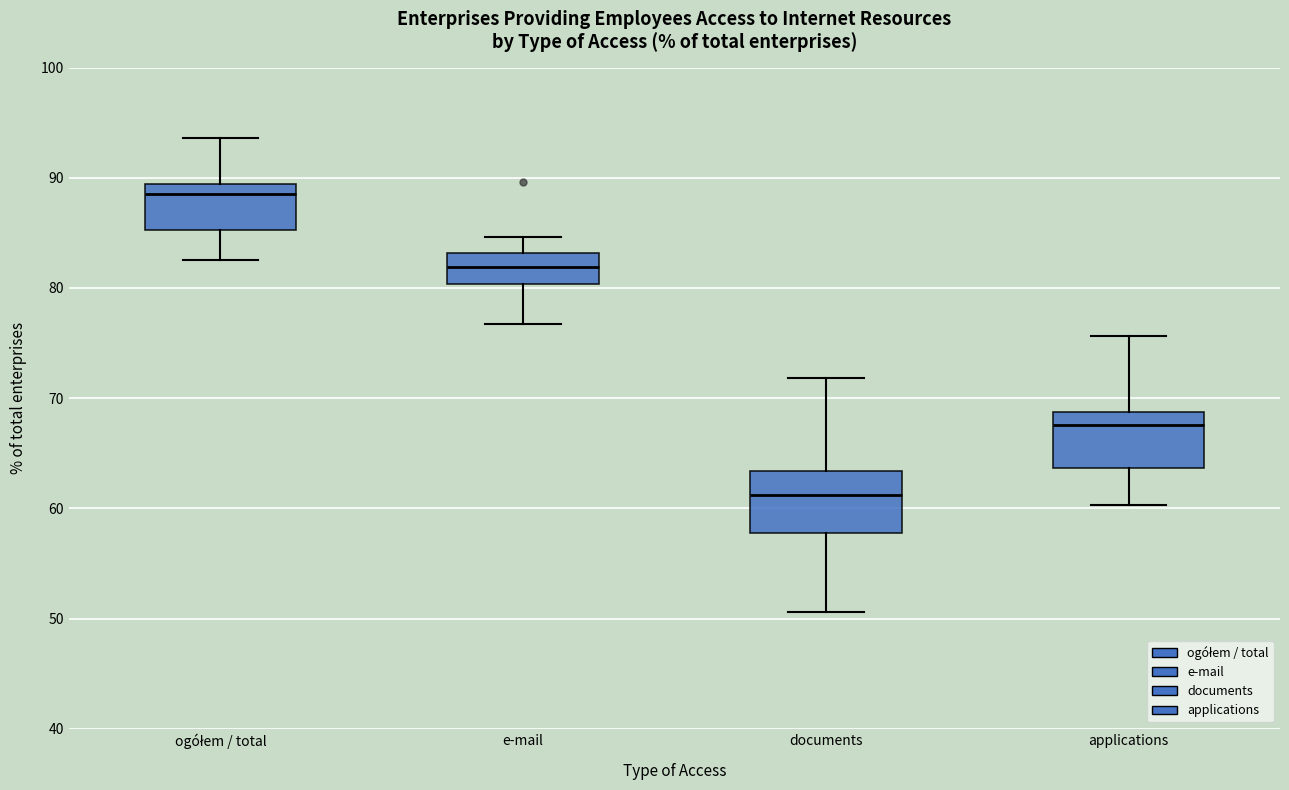

Where does the lower whisker of the box for ogółem / total end on the y-axis? The values are not printed on the chart, so give them approximately, as read against the axis.

83